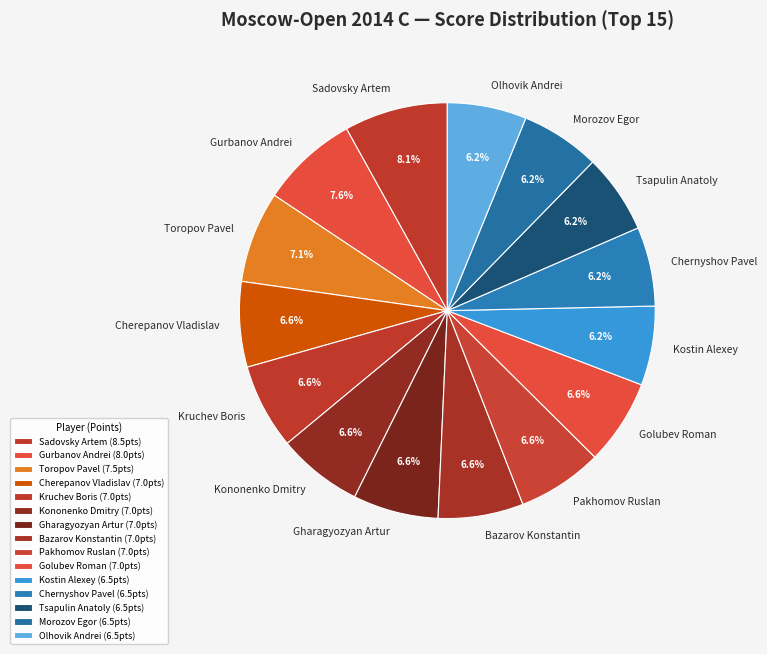

What percentage is NOT represented by Cherepanov Vladislav?

93.4%